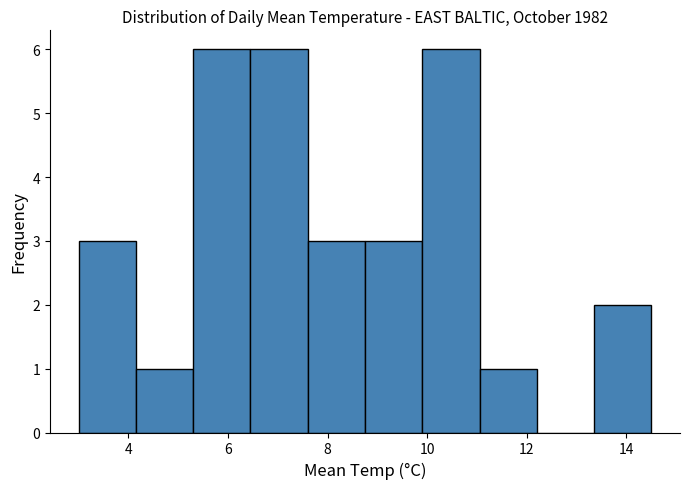

How tall is the bar that spans 7.60 to 8.75 on the x-axis? Neither the bar edges nor the heights are printed on the chart, so give them approximately, as read against the axes.

3